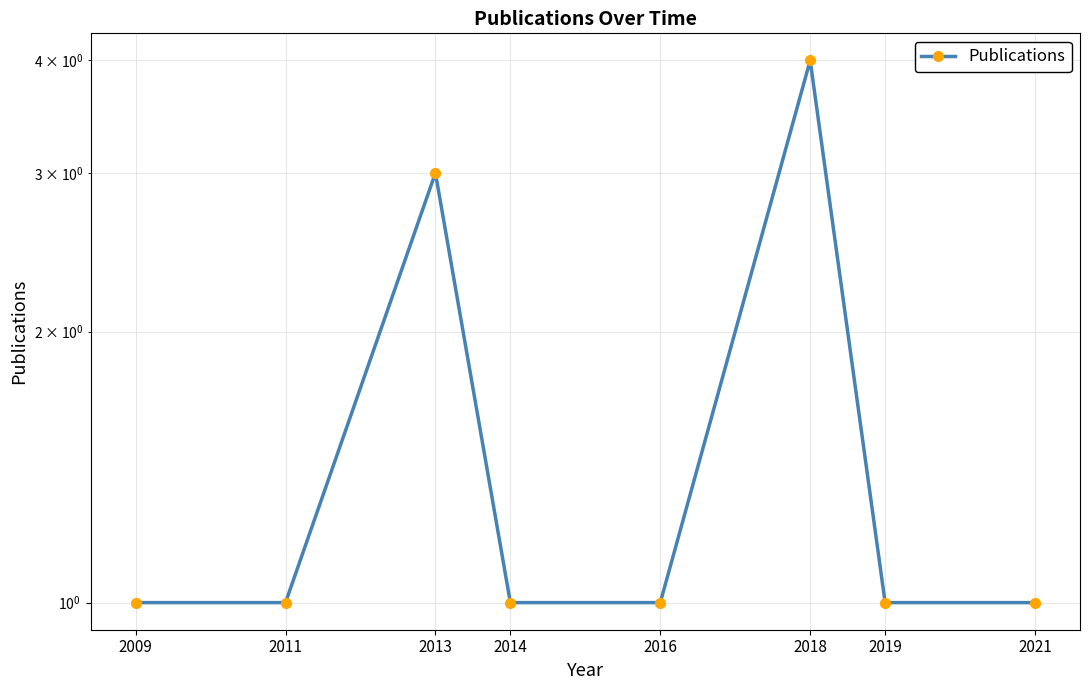

What is the smallest value displayed?

1